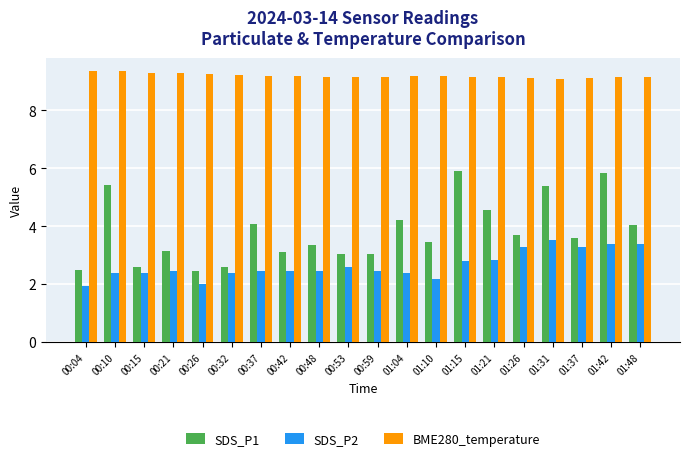

Which series has the largest range (max minus min)?

SDS_P1